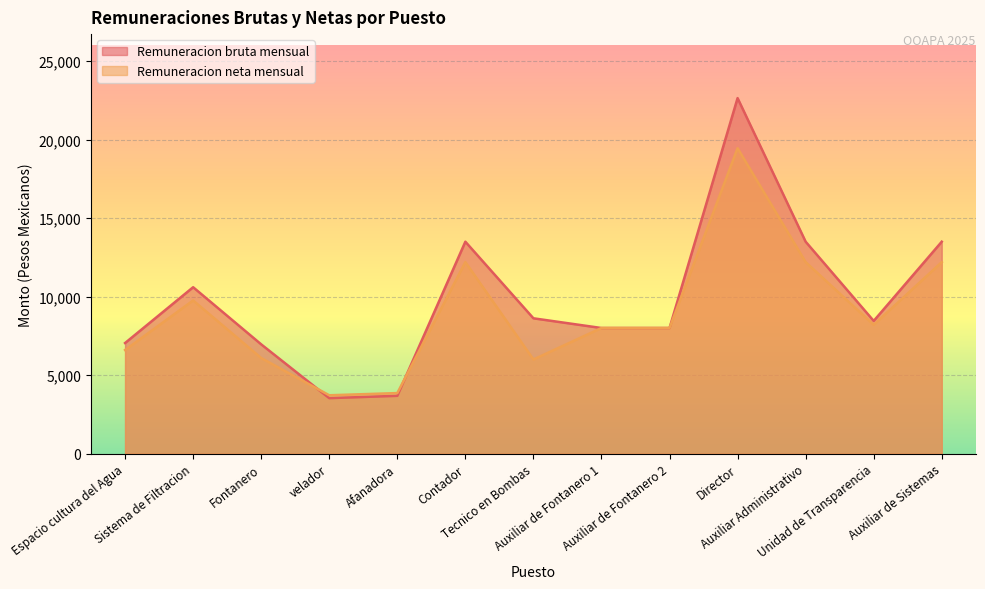

Which series changed the most between Sistema de Filtracion and Auxiliar Administrativo?

Remuneracion bruta mensual